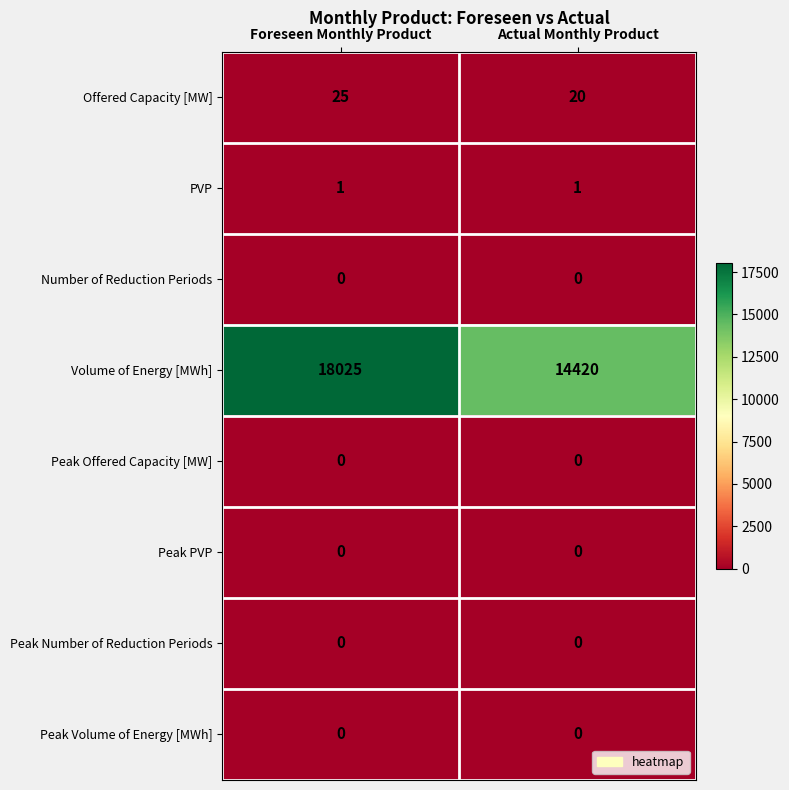

The Volume of Energy [MWh] series shows 18025 at Foreseen Monthly Product. True or false?

True